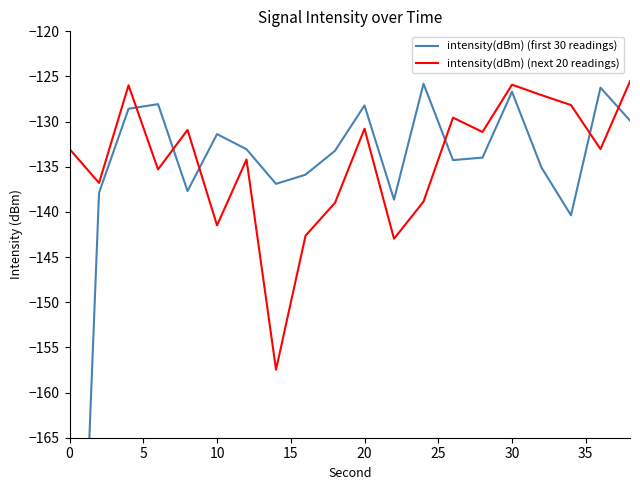

Where is intensity(dBm) (next 20 readings) nearest to the value -141?

10